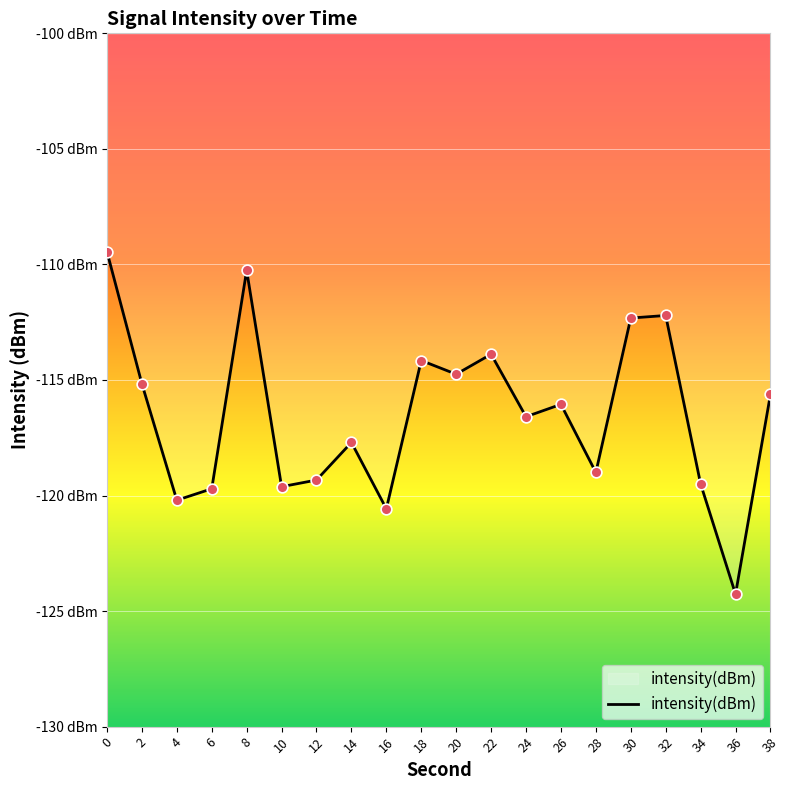

Does the chart have visible grid lines?

Yes